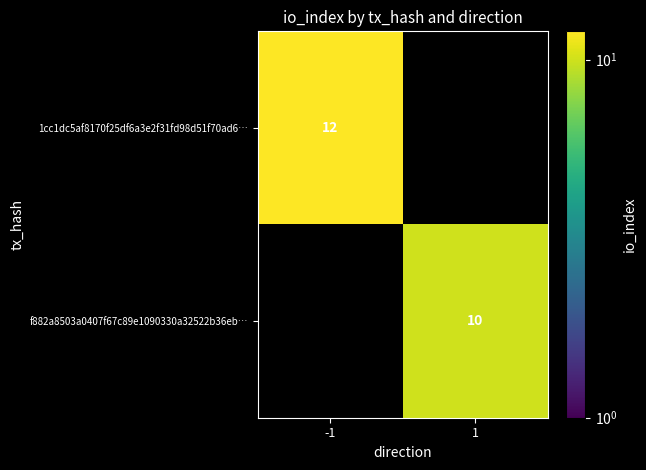

At which category does the chart reach its peak across all series?

-1